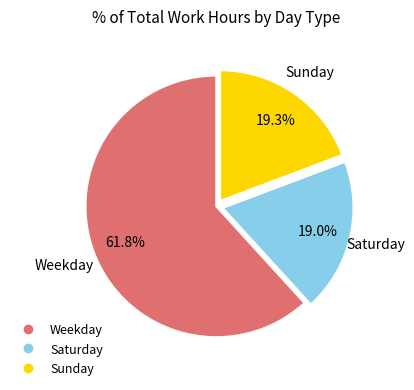

Is there any slice that represents more than half of the pie?

Yes